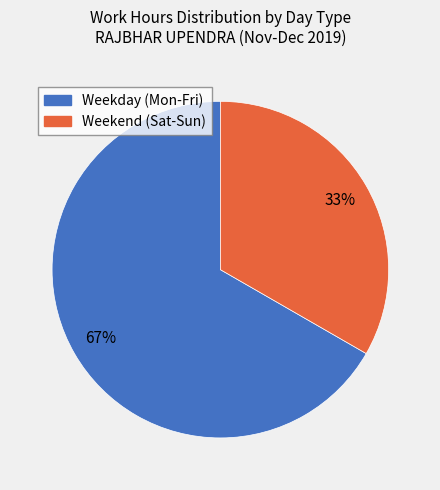

Does any single category account for the majority?

Yes